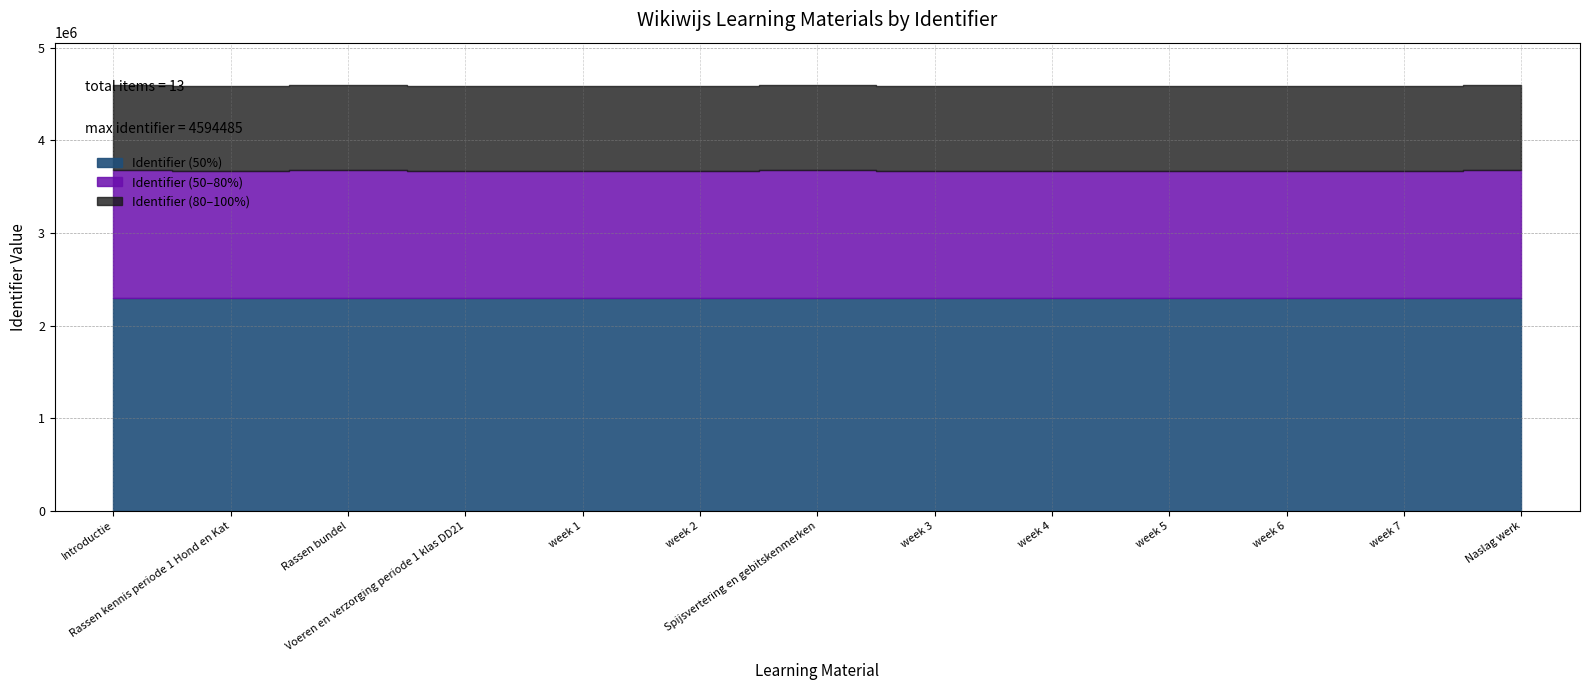

What is the sum of all values?

59668231